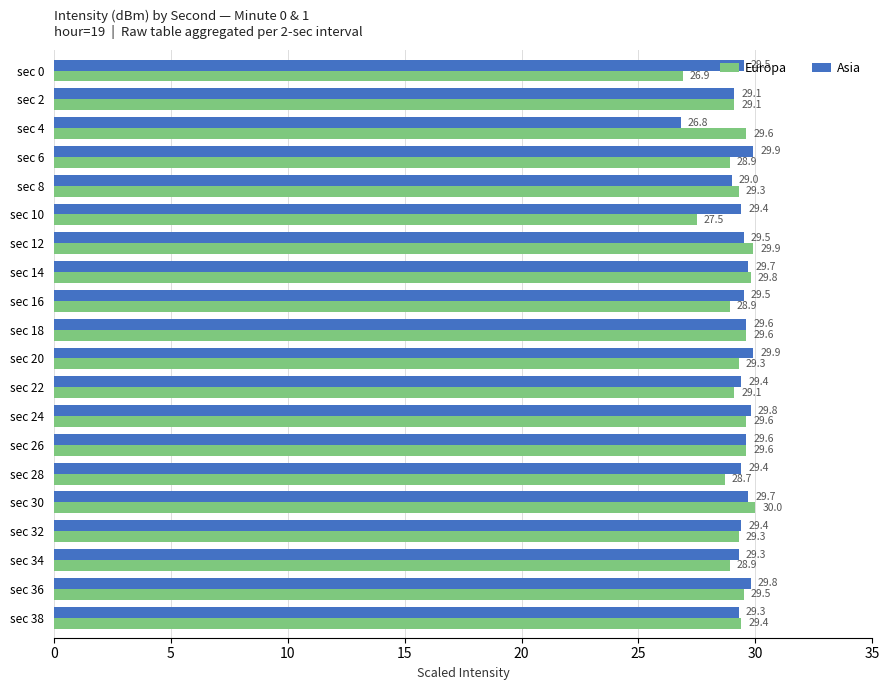

Where is Asia nearest to the value 28?

sec 8